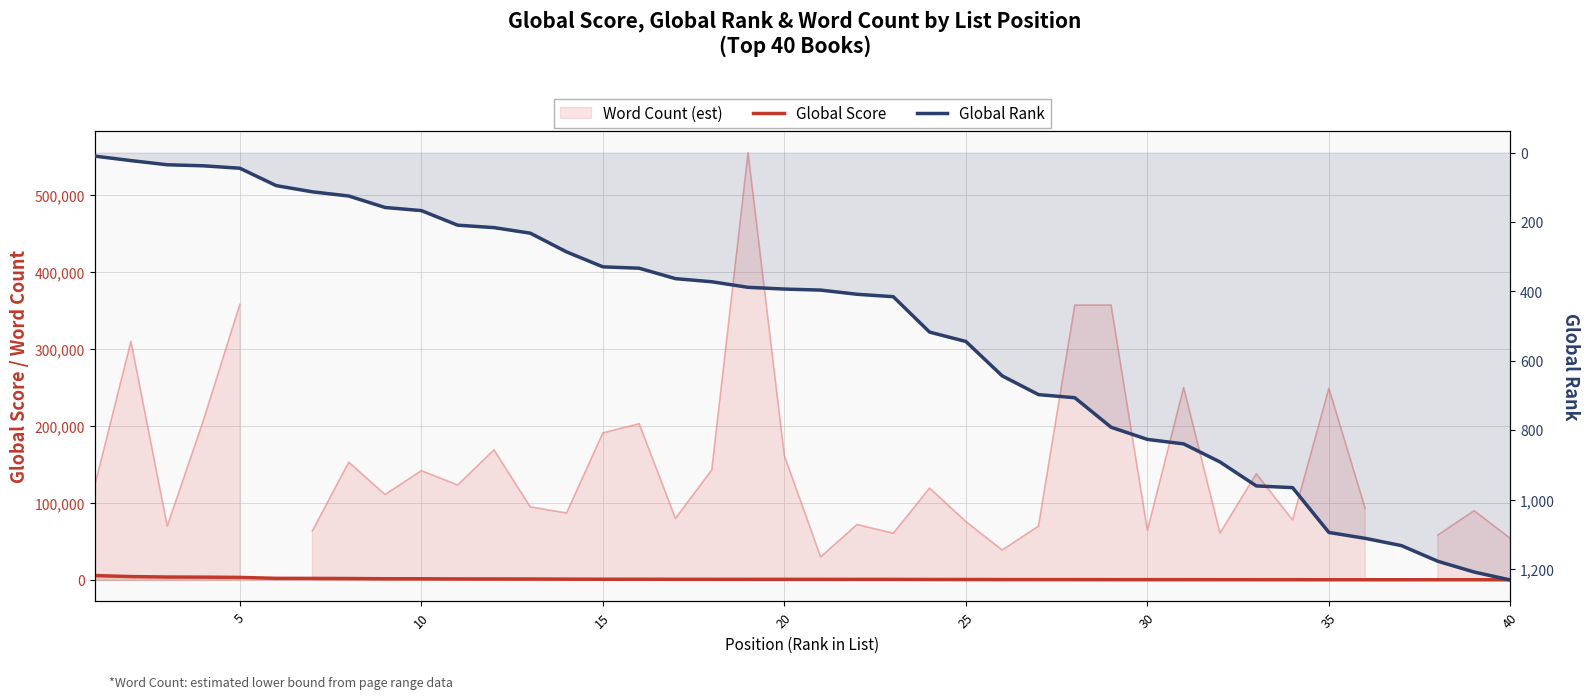

What value does the Global Score series have at 35, to the nearest 50?

1950